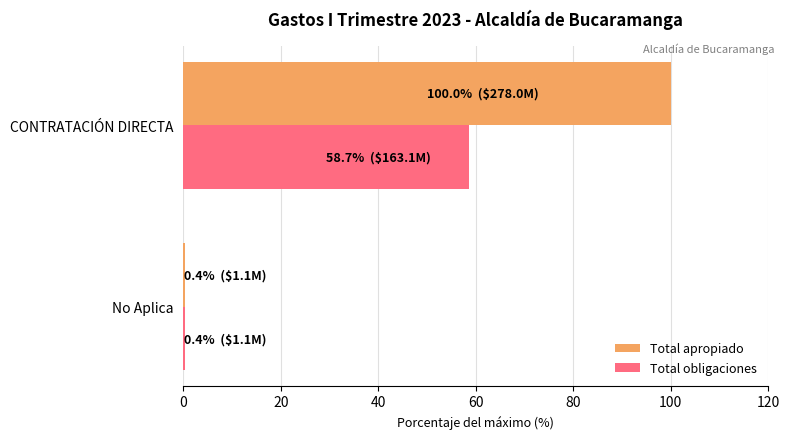

Rank the series by their maximum value, from lowest to highest.

Total obligaciones, Total apropiado